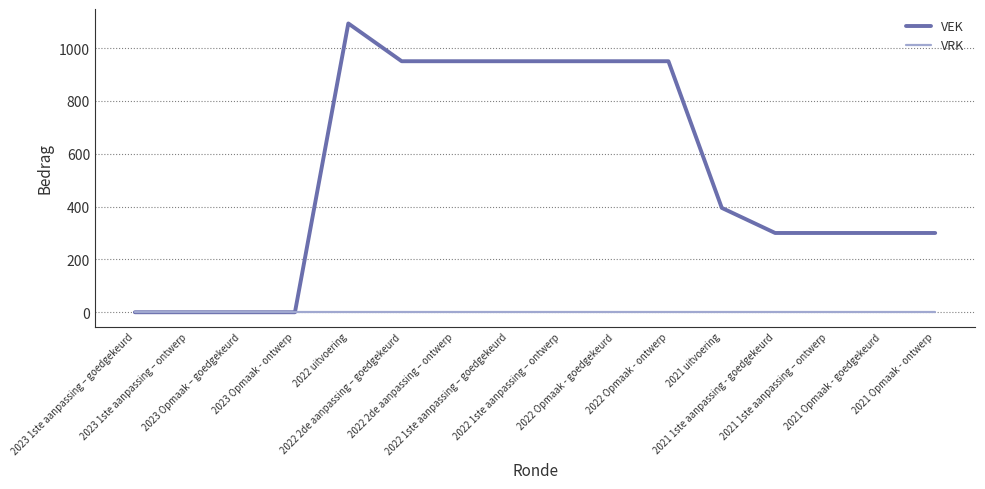

Does the chart have visible grid lines?

Yes